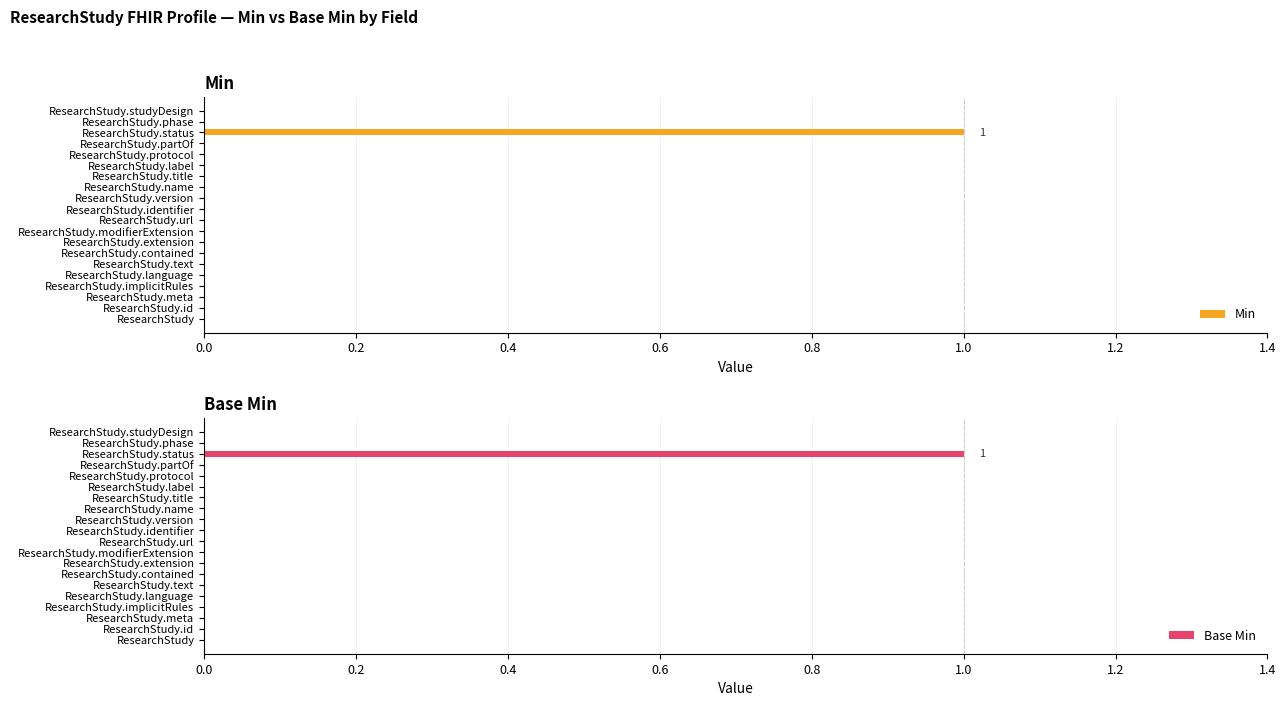

What are all the series names shown in the legend?

Min, Base Min